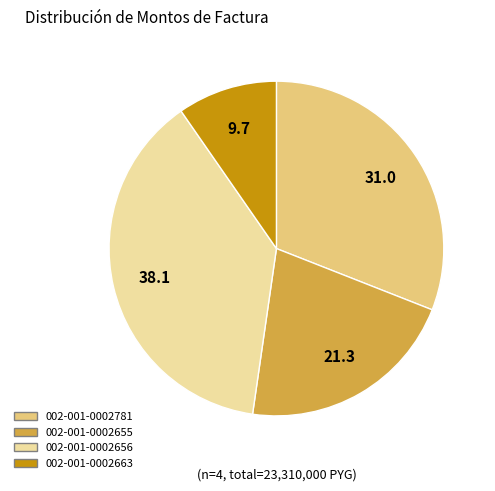

Is there a majority slice in this chart?

No